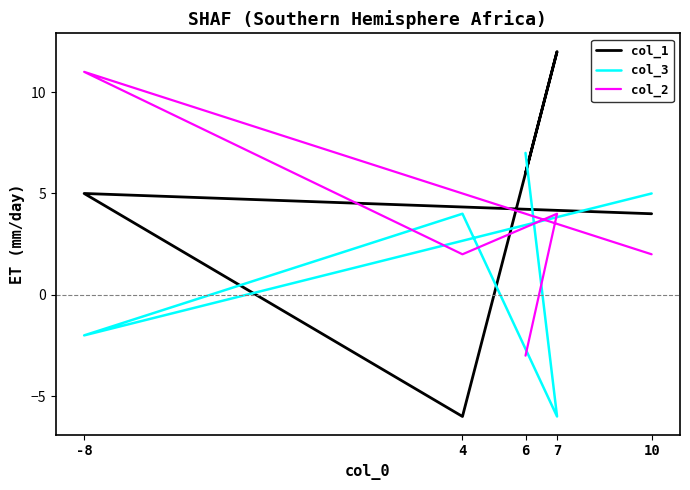

What position from the left is 7?

4